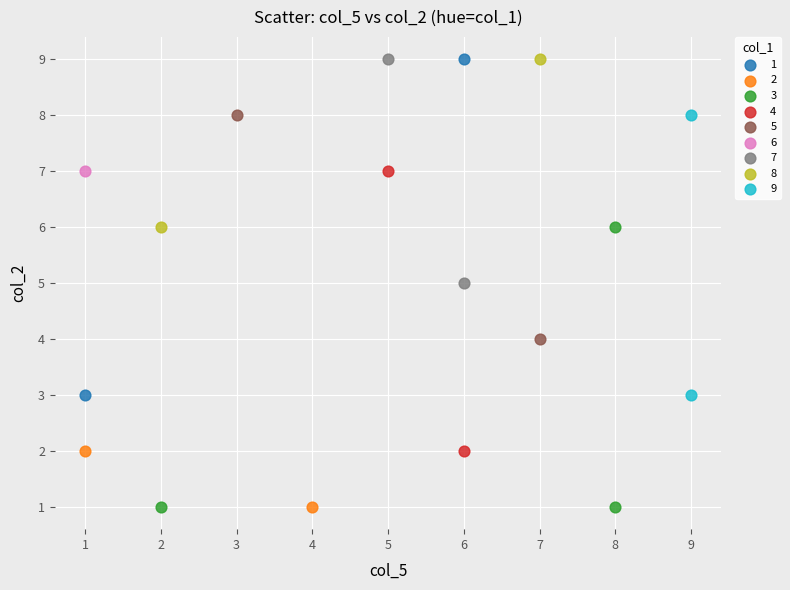

What are all the series names shown in the legend?

1, 2, 3, 4, 5, 6, 7, 8, 9